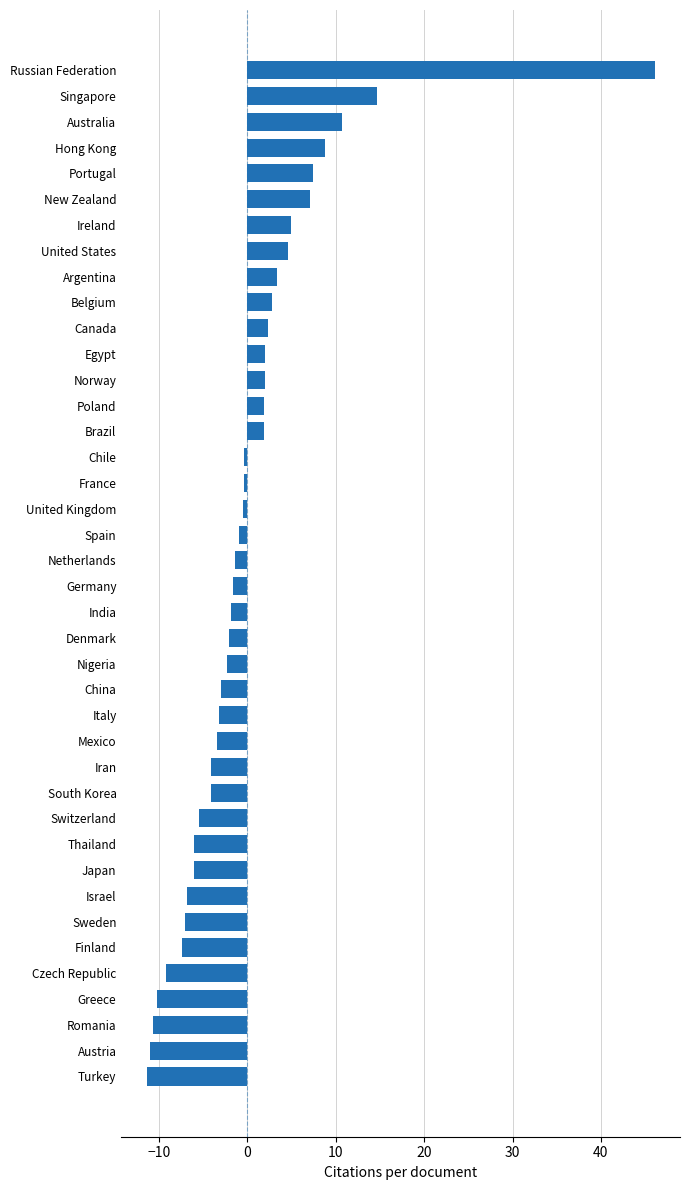

What is the difference between the second highest and second lowest values?

25.7